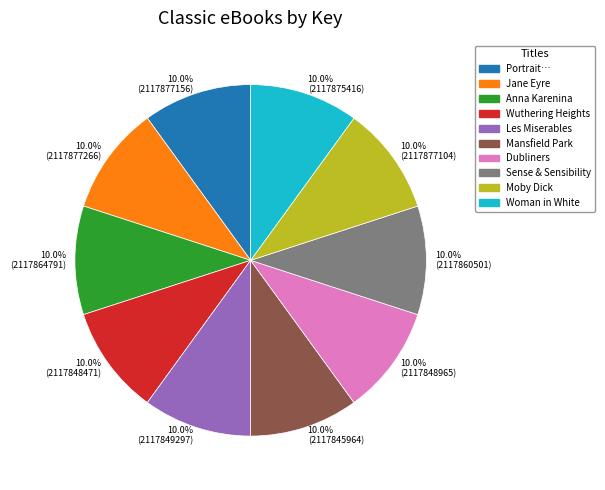

What is the ratio of the value at Woman in White to the value at Portrait…?

1.0